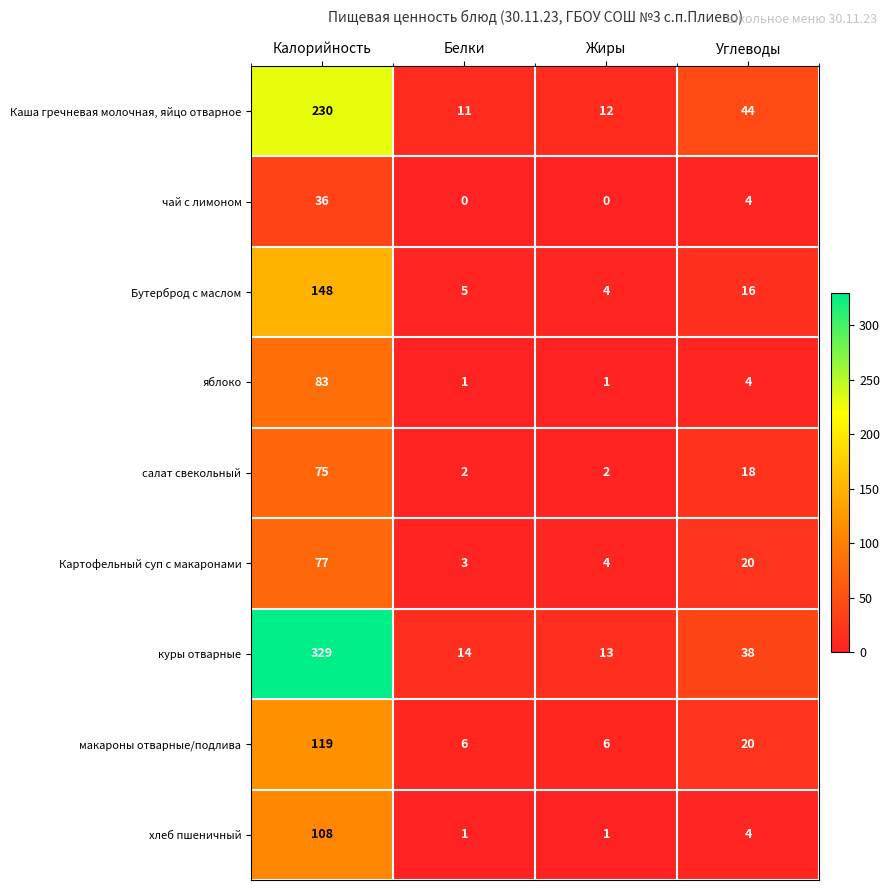

List the series in order of their peak value, lowest first.

чай с лимоном, салат свекольный, Картофельный суп с макаронами, яблоко, хлеб пшеничный, макароны отварные/подлива, Бутерброд с маслом, Каша гречневая молочная, яйцо отварное, куры отварные